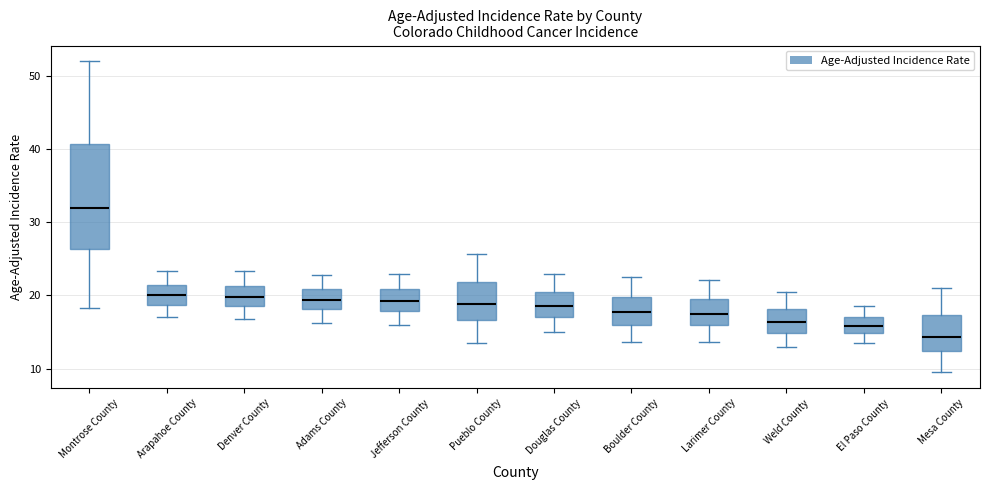

Where does the lower whisker of the box for Weld County end on the y-axis? The values are not printed on the chart, so give them approximately, as read against the axis.

13